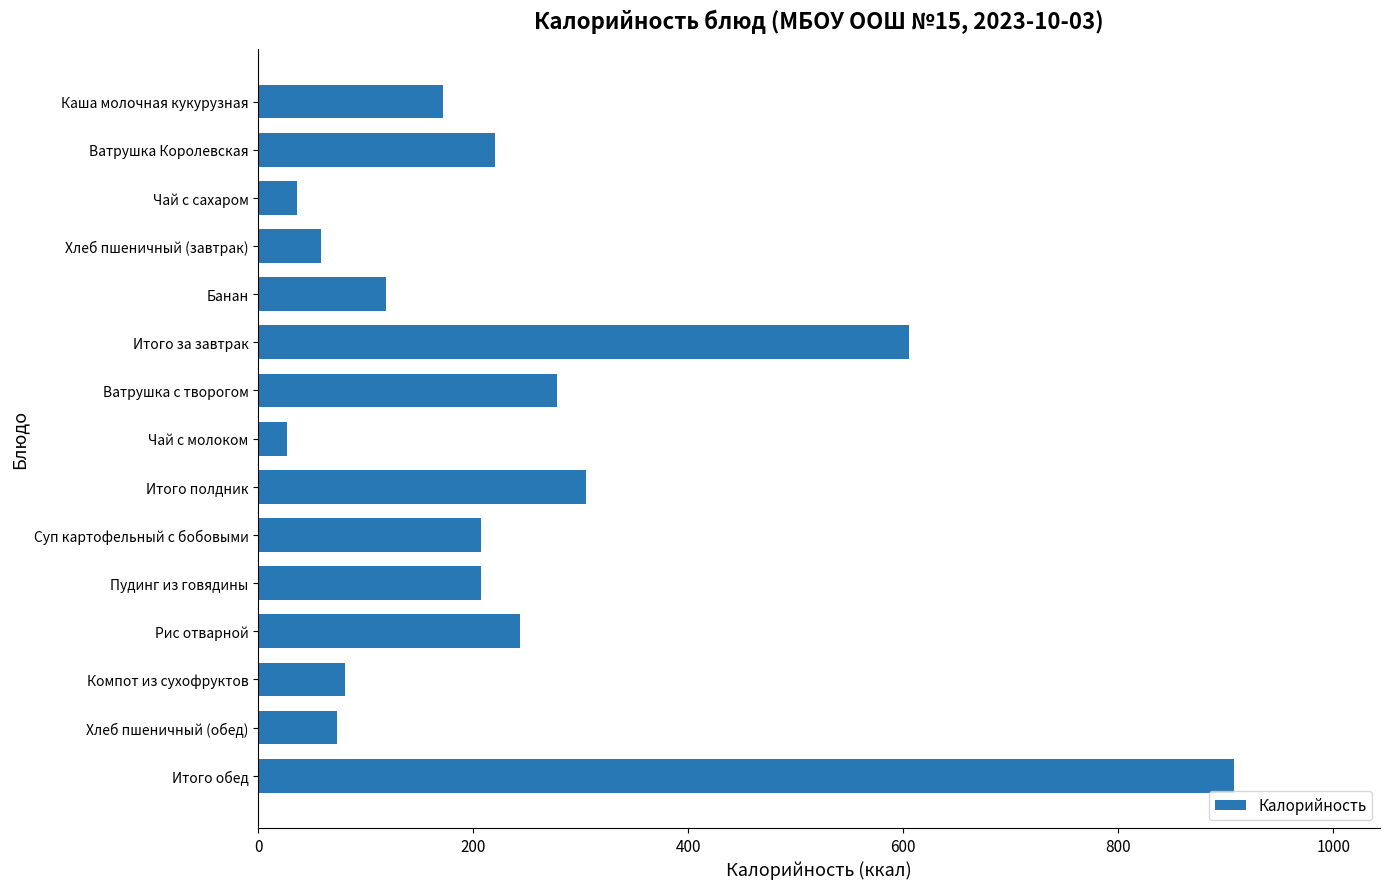

Which category has the highest value across all series?

Итого обед